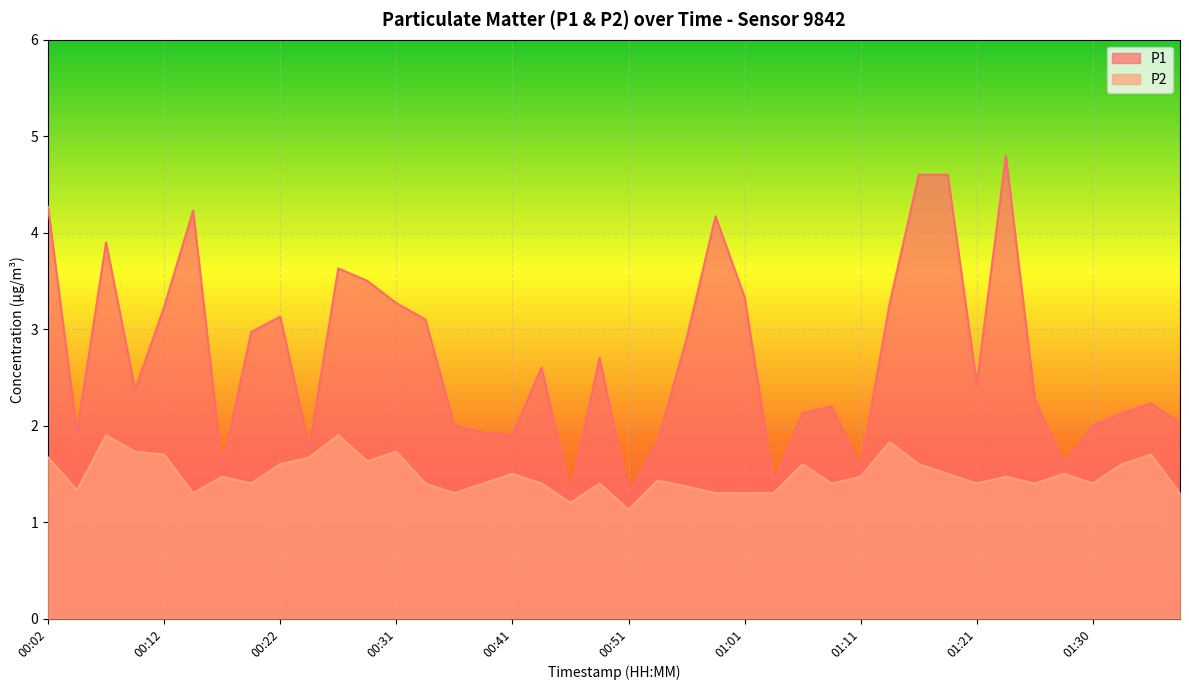

How many data points does each series have?

40